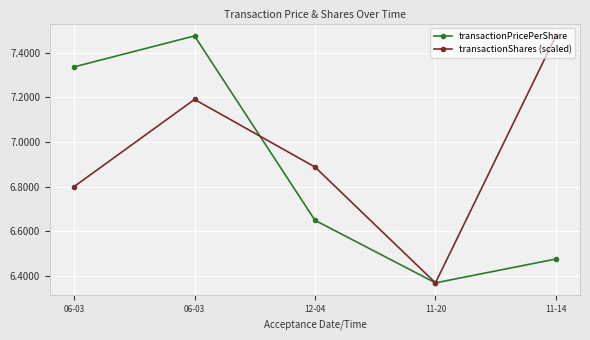

How many data points does each series have?

5